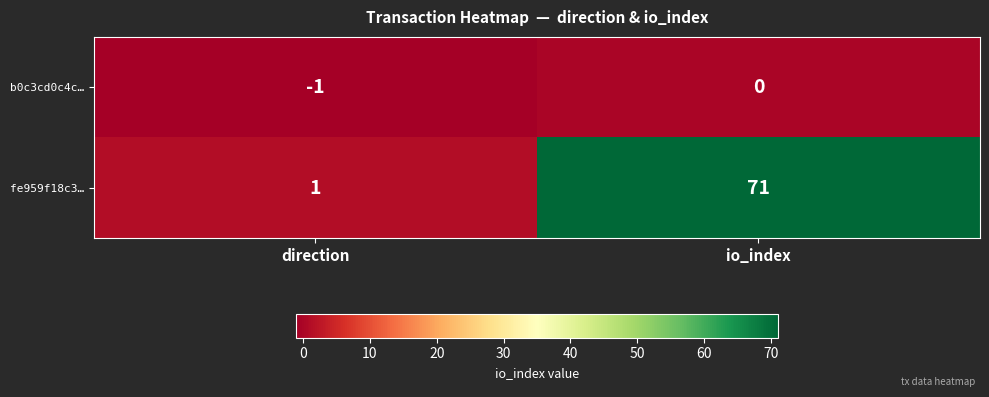

The fe959f18c3… series shows 71 at io_index. True or false?

True